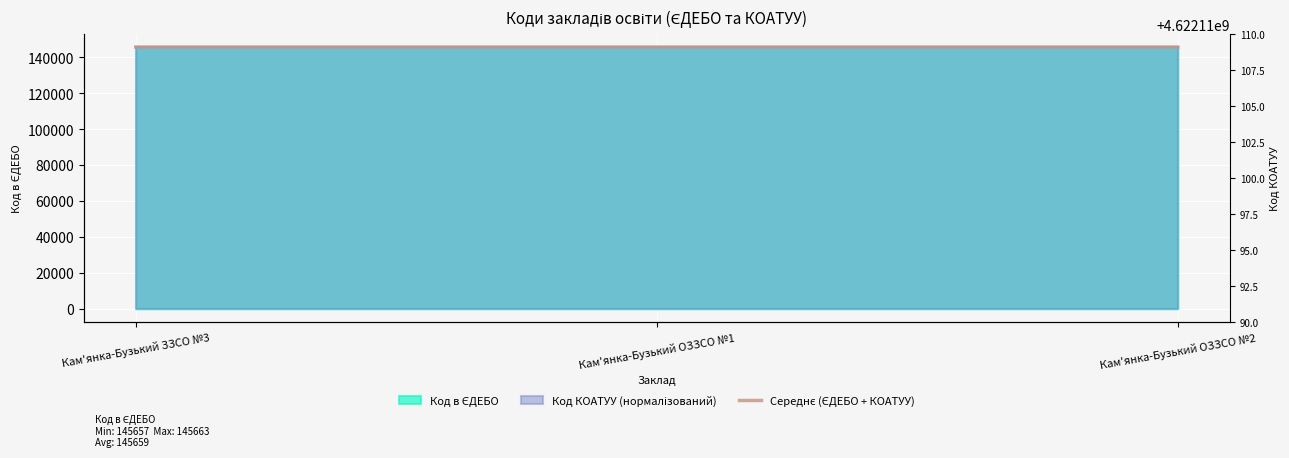

What is the difference between the second highest and minimum values?

0.5